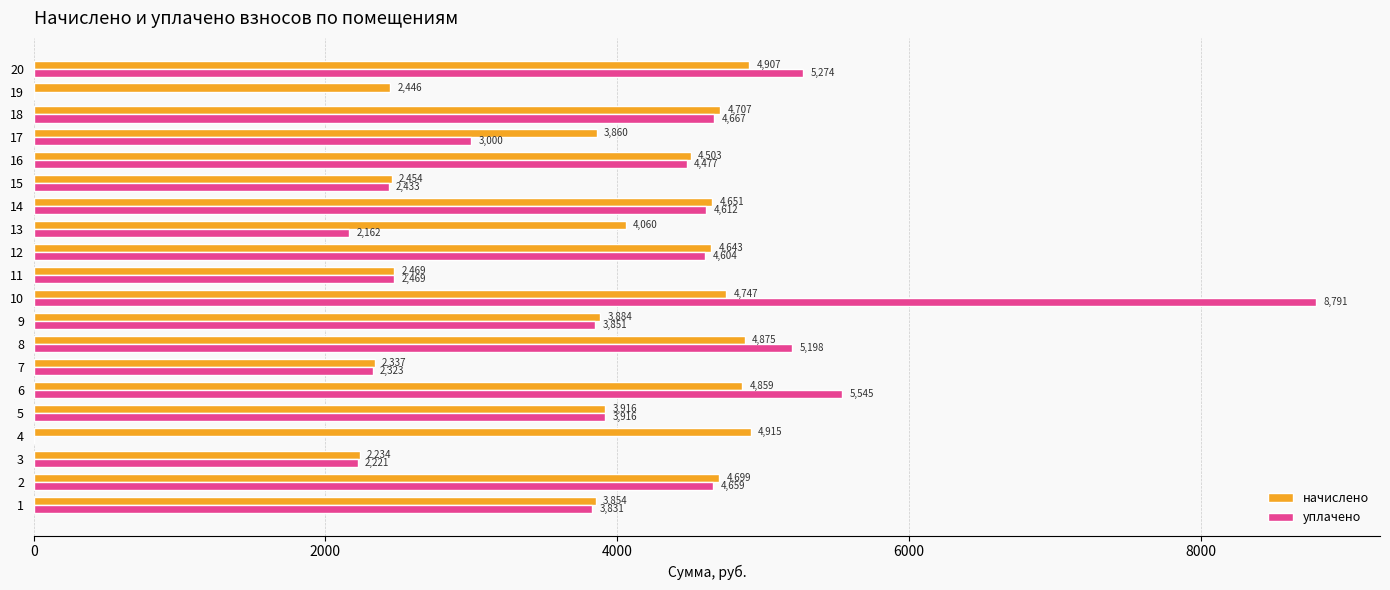

What is the approximate value of уплачено at 11?

2469.5